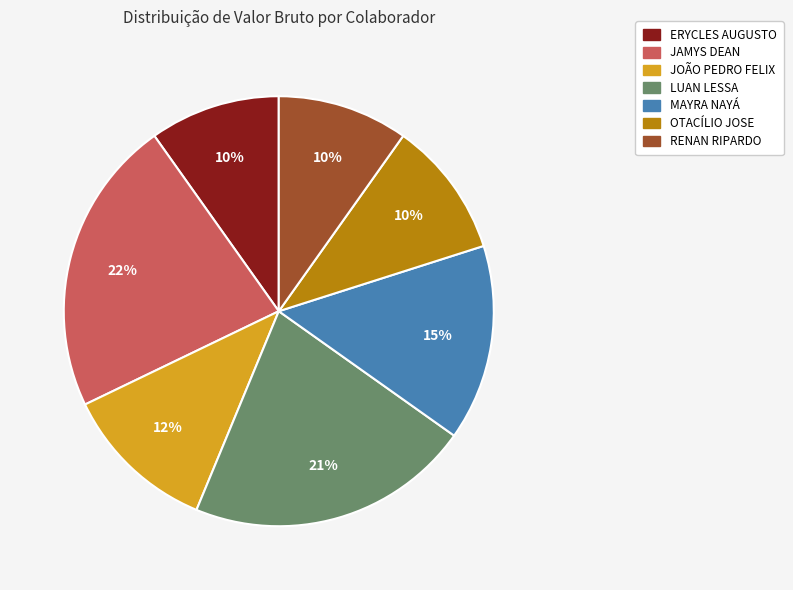

What is the ratio of the value at OTACÍLIO JOSE to the value at LUAN LESSA?

0.5